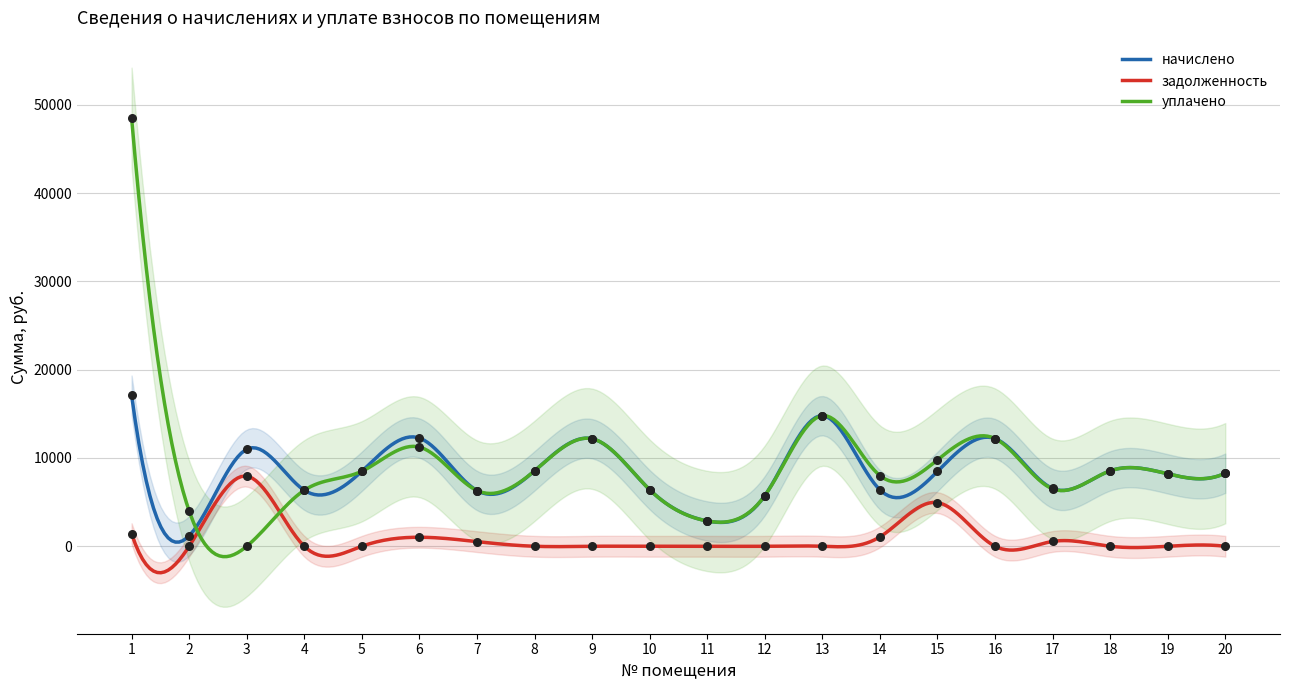

At which category is the sum across all series the highest?

1